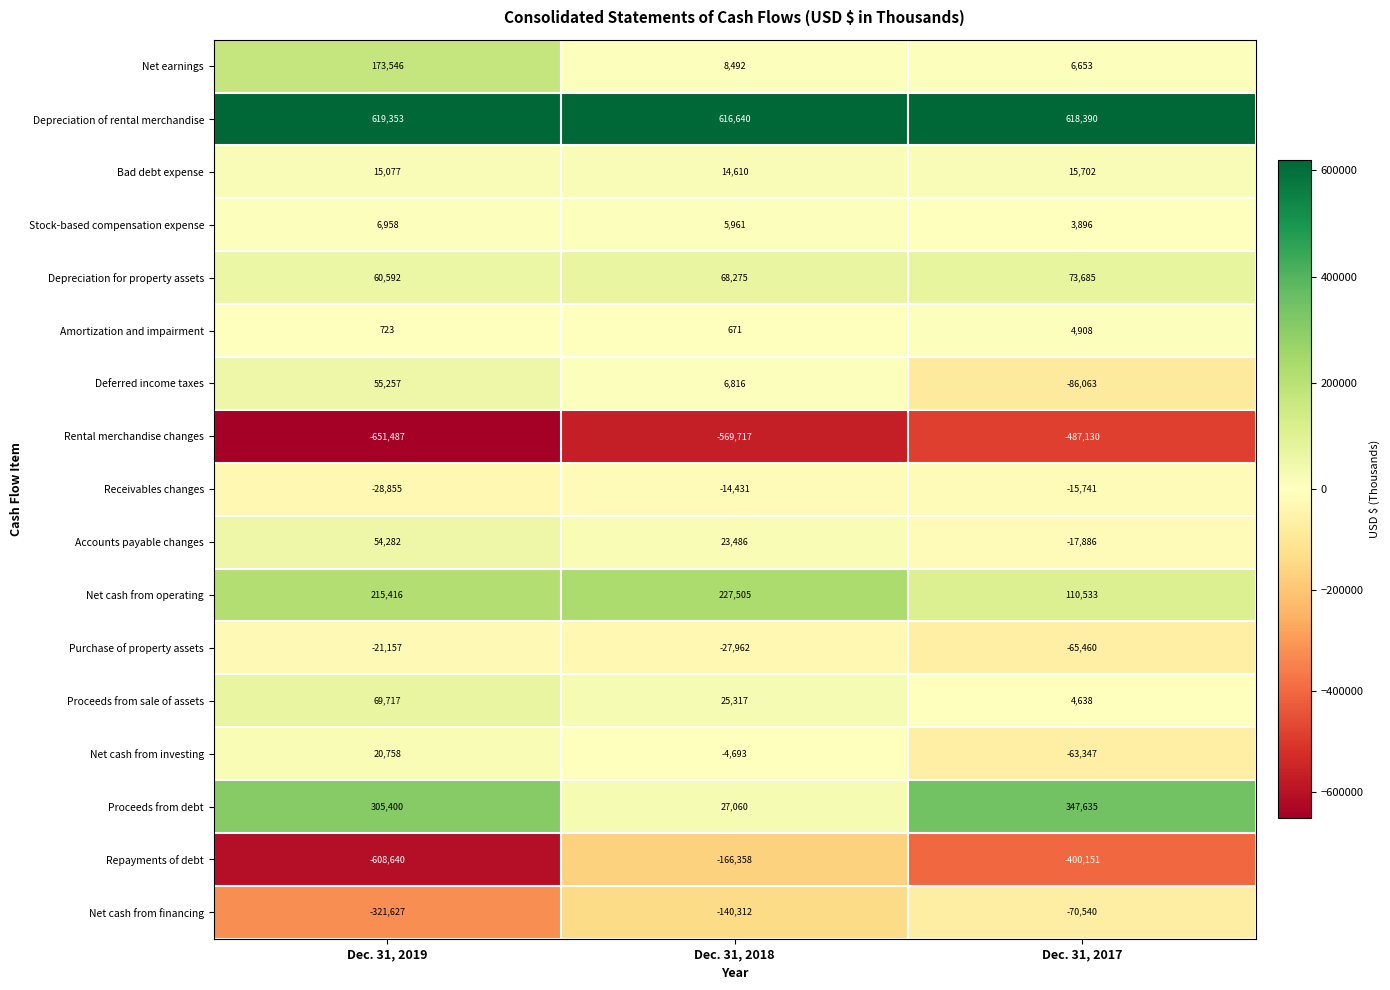

At which category is the sum across all series the highest?

Dec. 31, 2018